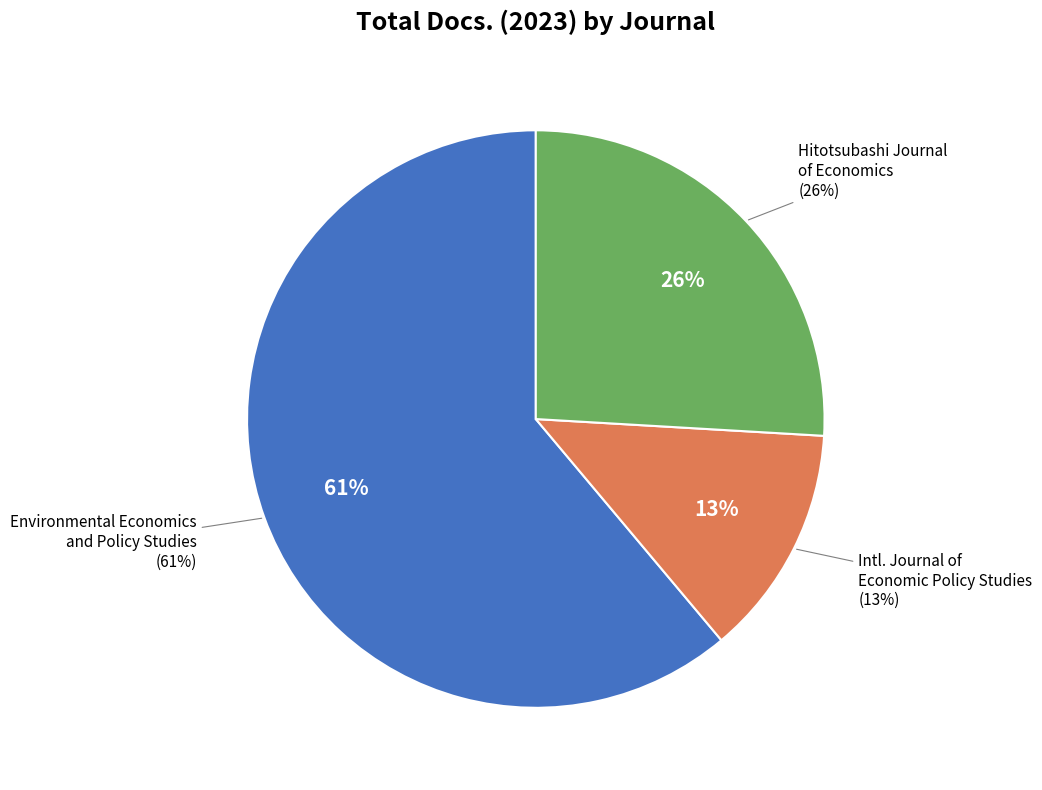

Between Hitotsubashi Journal of Economics
(Rank 3) and Environmental Economics and Policy Studies
(Rank 1), which is larger?

Environmental Economics and Policy Studies
(Rank 1)